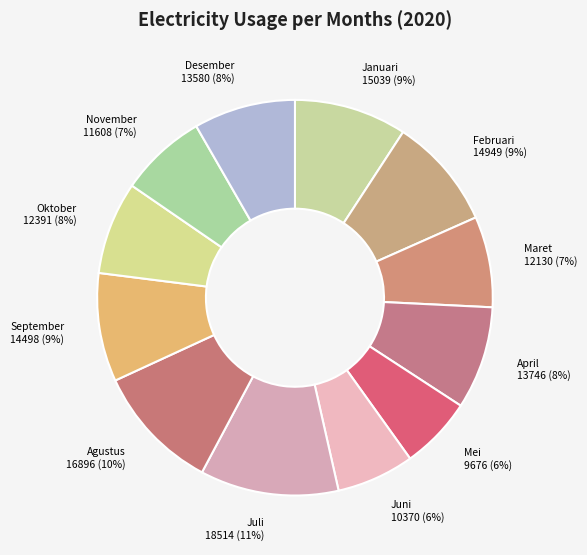

Which category has the biggest portion of the pie?

Juli